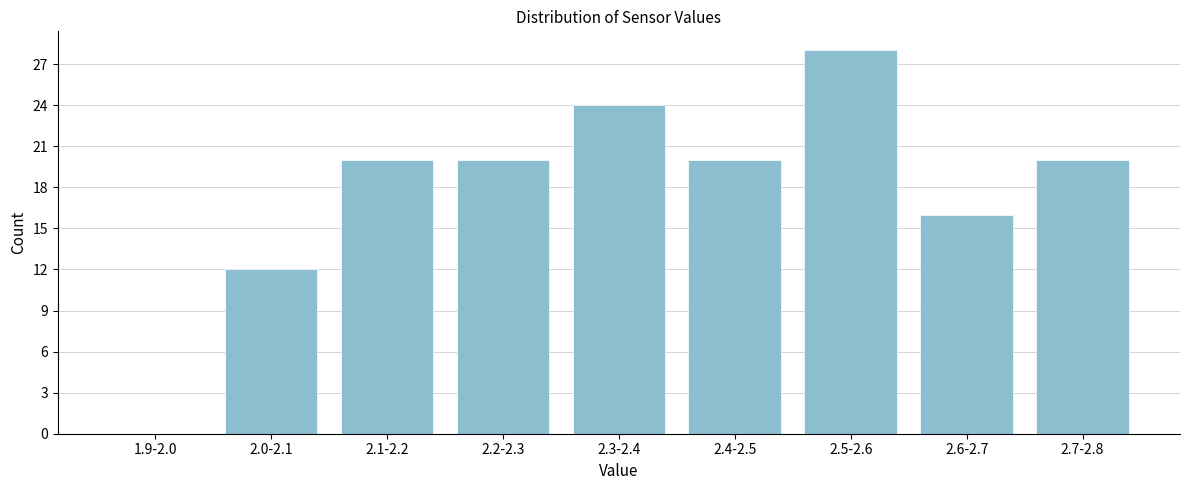

Reading left to right, list all the values displayed in this chart.

1.9-2.0=0	2.0-2.1=12	2.1-2.2=20	2.2-2.3=20	2.3-2.4=24	2.4-2.5=20	2.5-2.6=28	2.6-2.7=16	2.7-2.8=20